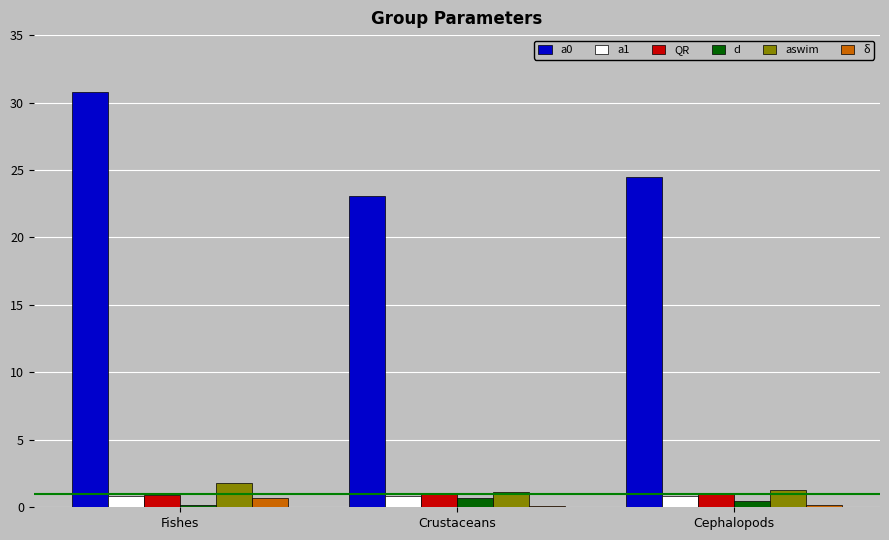

What is the approximate value of δ at Fishes?

0.7